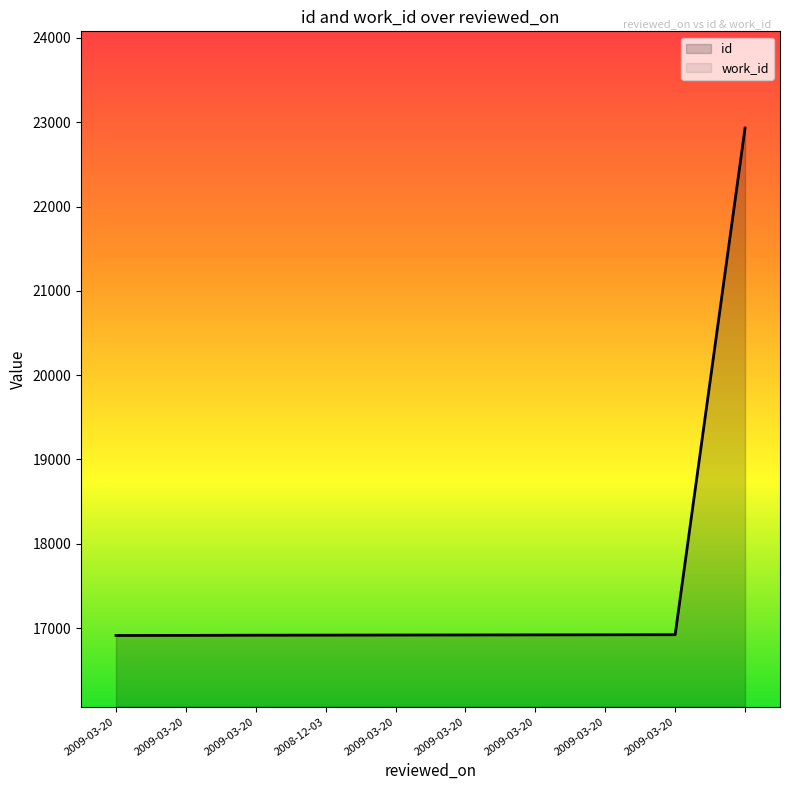

At how many categories does at least one series exceed 21731?

1